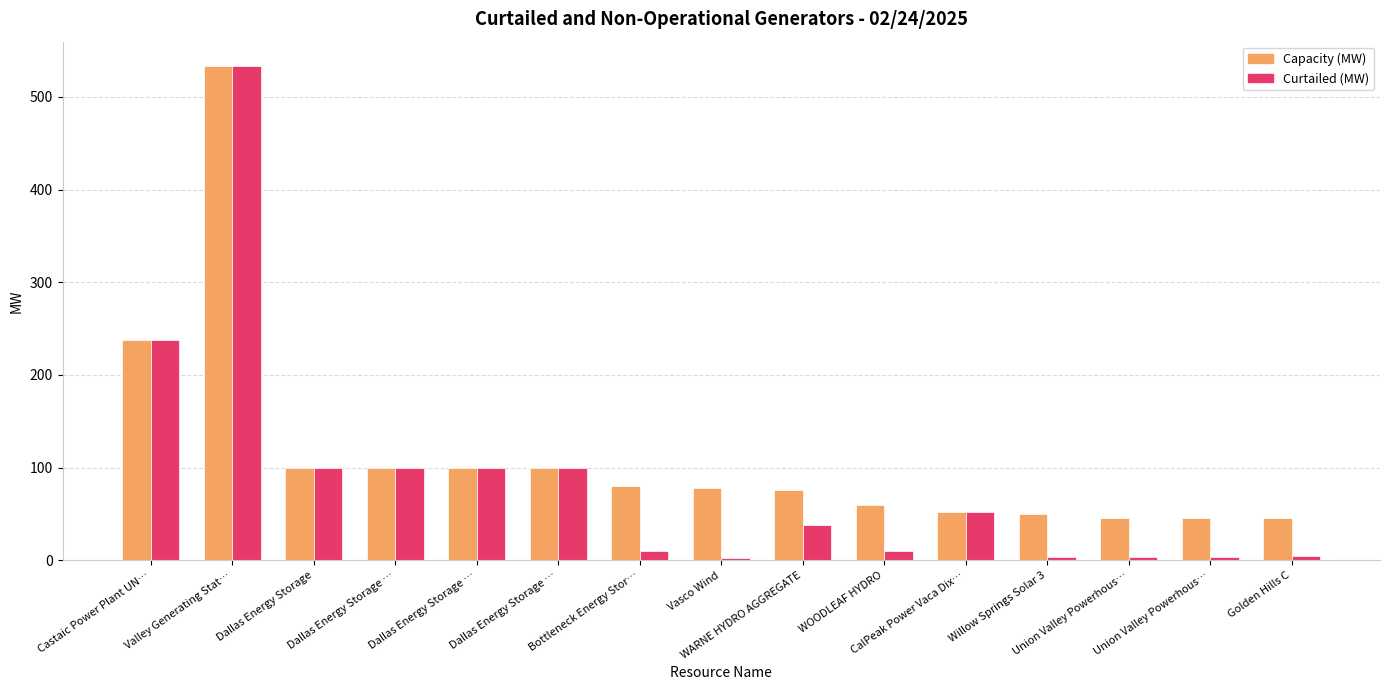

Count the number of data series in this chart.

2